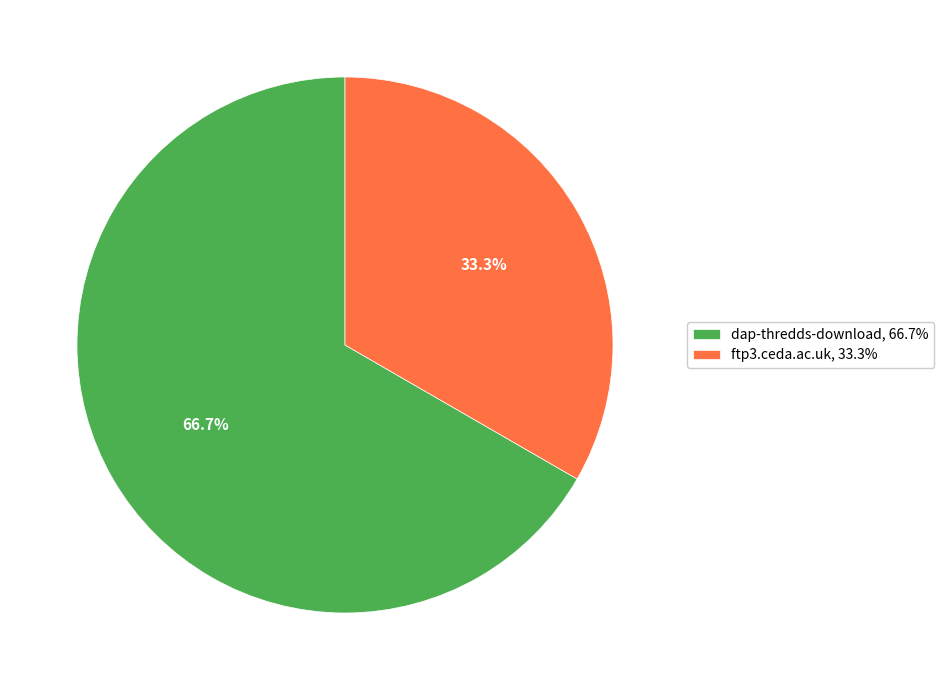

What is the majority slice?

dap-thredds-download